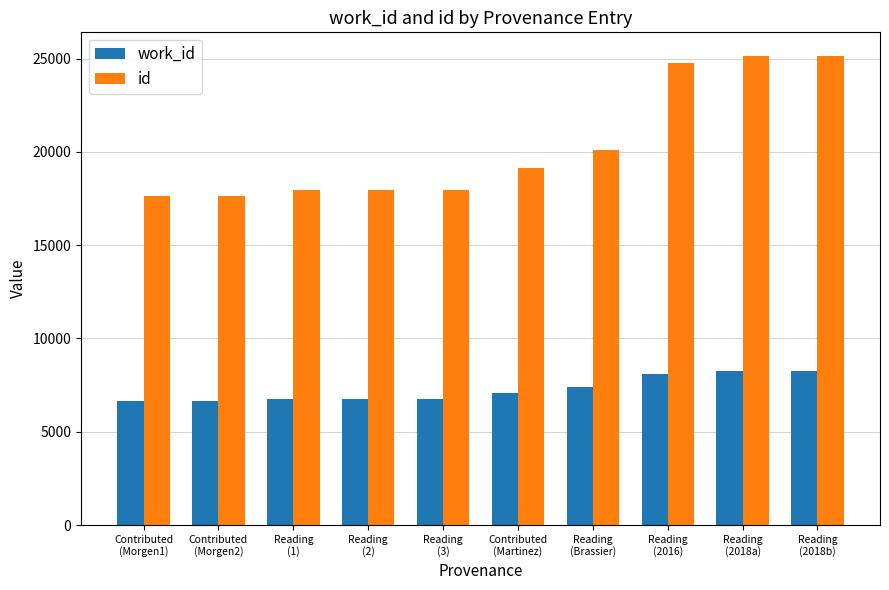

True or false: id has a value of 32951 at Reading
(Brassier).

False